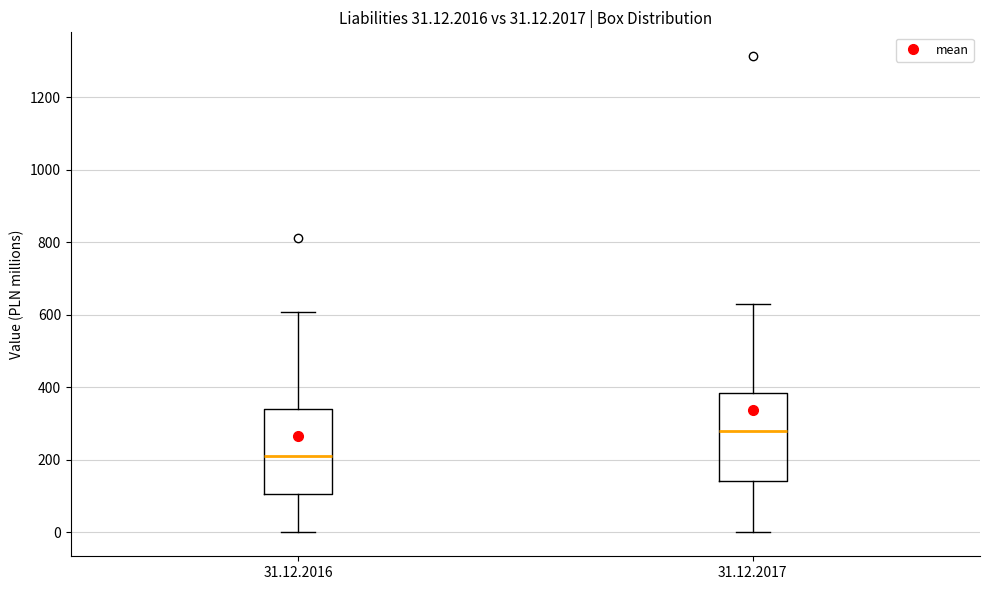

Which box's median line is the highest?

31.12.2017